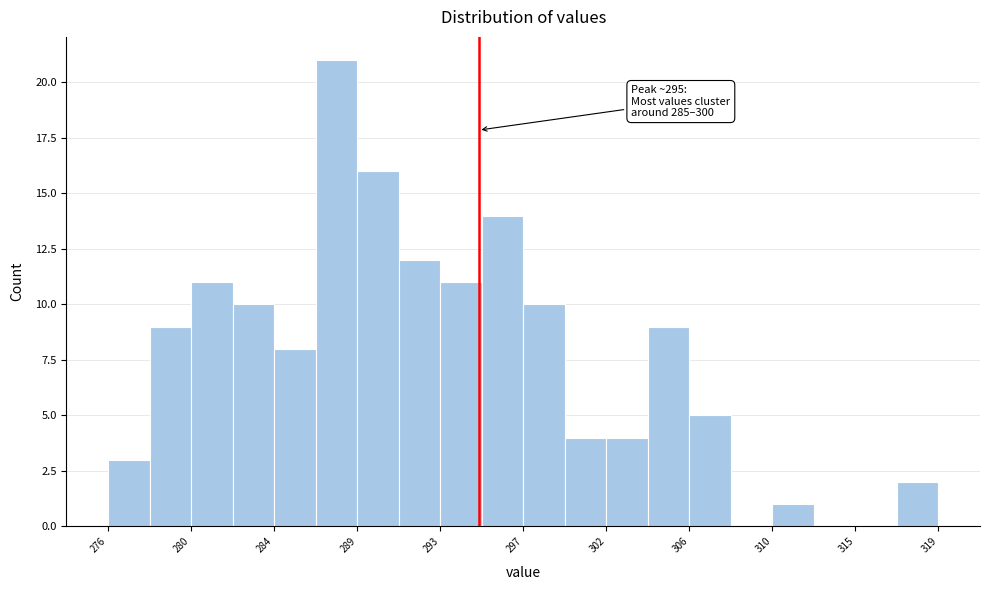

Which range on the x-axis has the tallest bar?

286.5 to 288.5